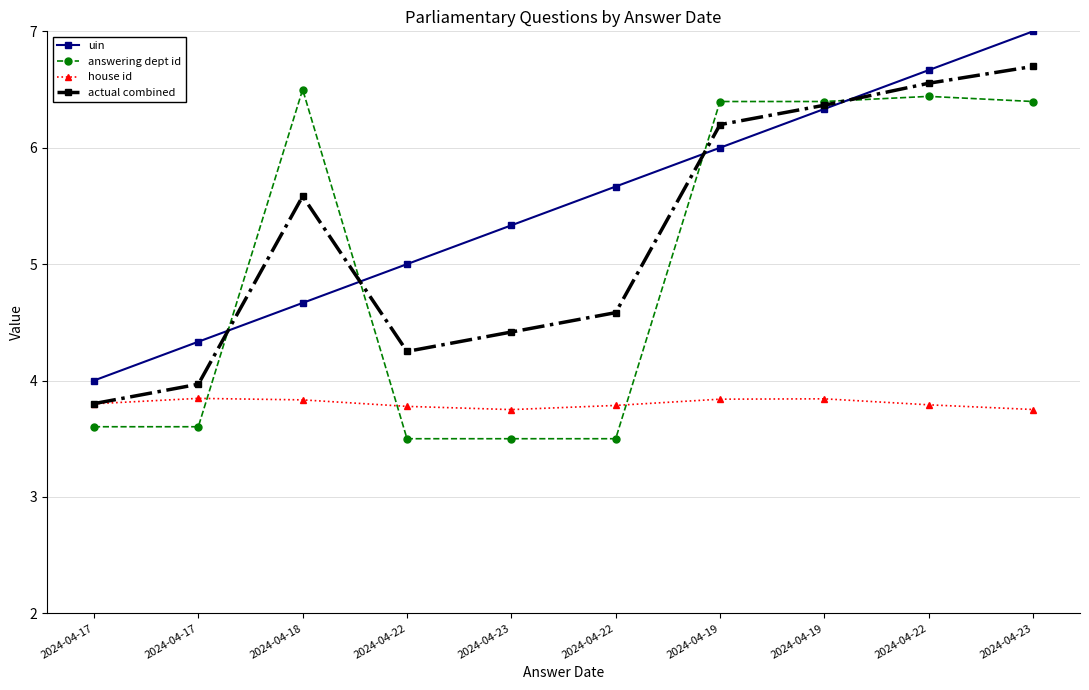

At which label is actual combined closest to 5?

2024-04-22